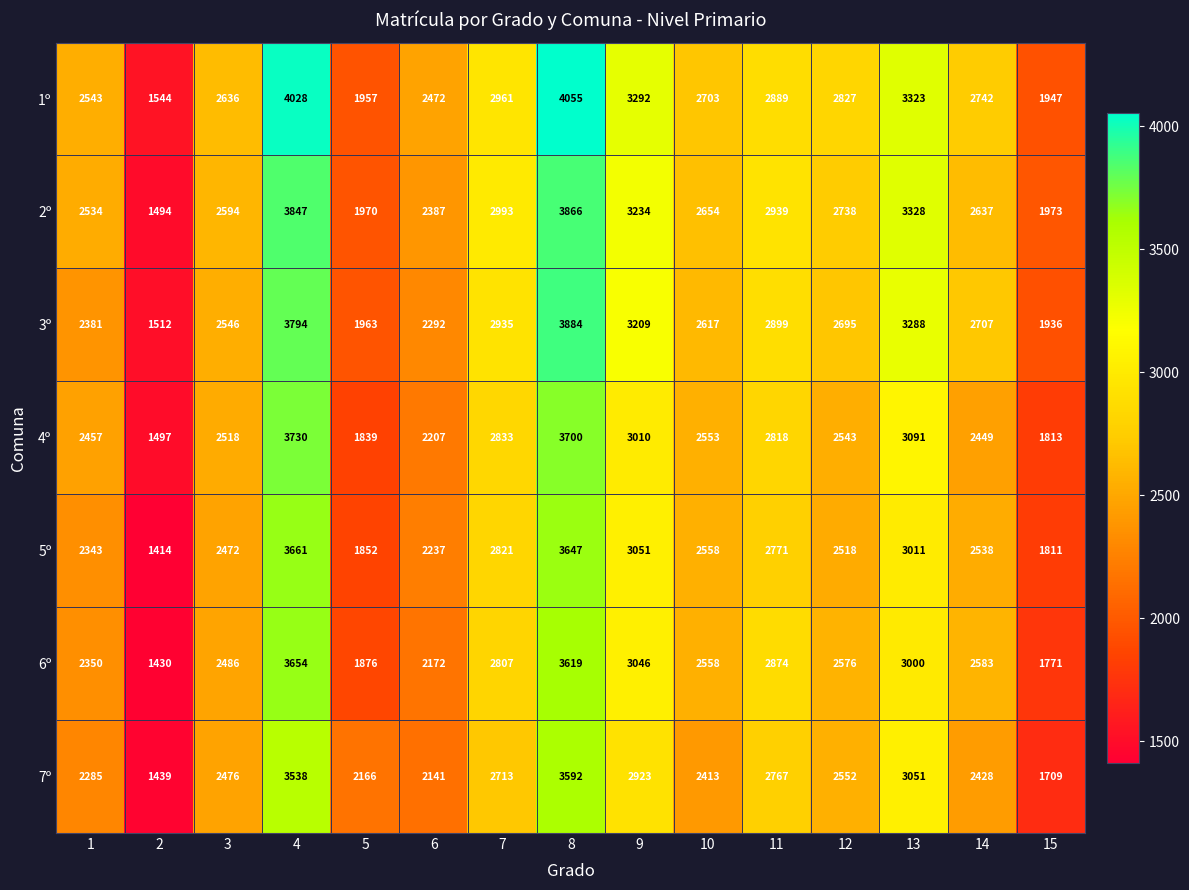

Is it true that 5º equals 663 at 3?

False